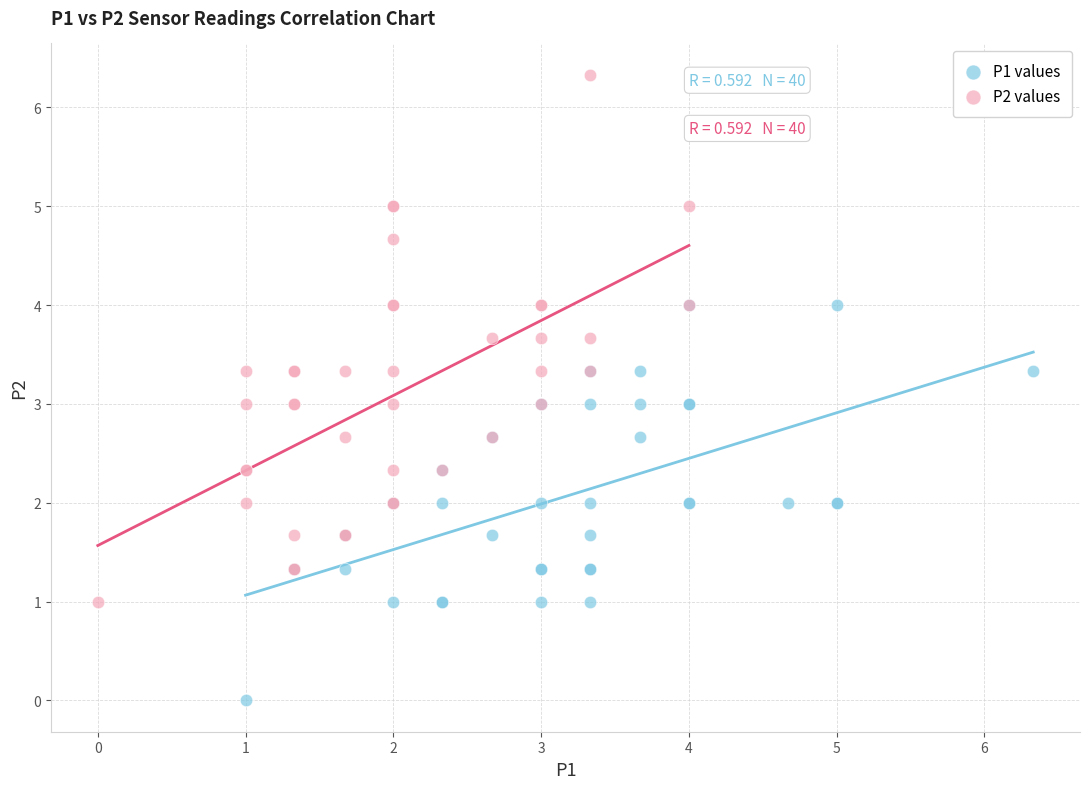

Which series has the widest spread of Y values?

P2 values